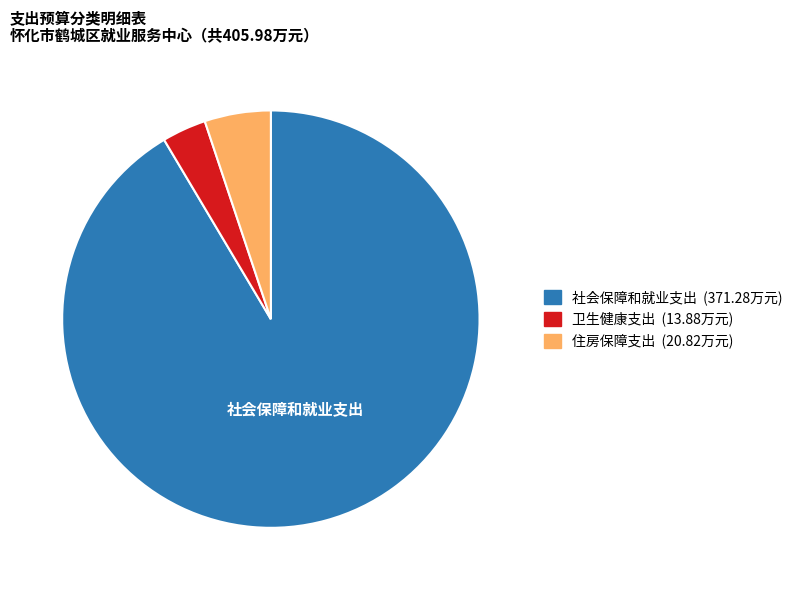

Approximately how many times larger is the value at 住房保障支出 compared to 卫生健康支出?

1.5